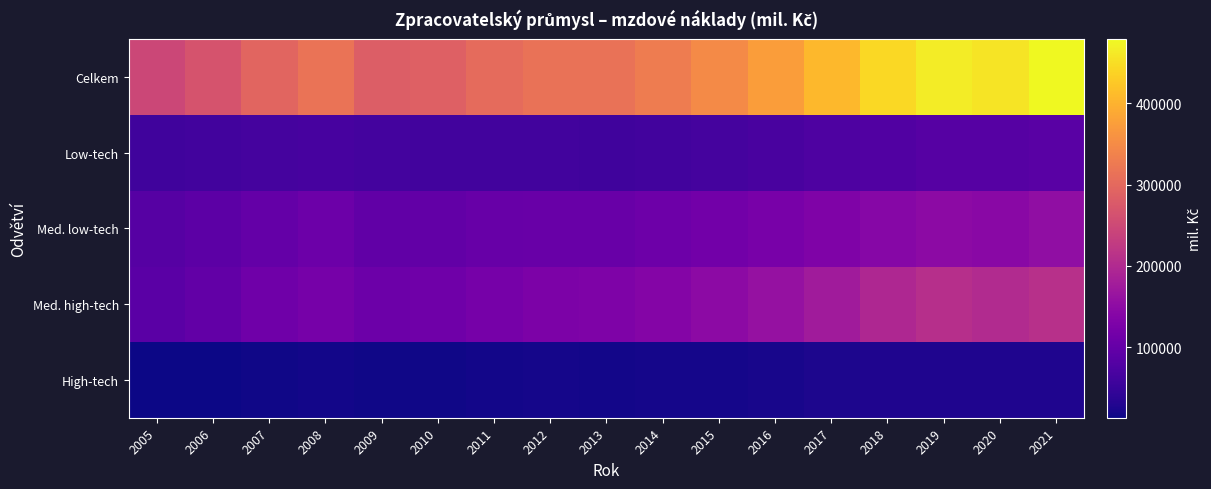

How many categories are shown in the chart?

17